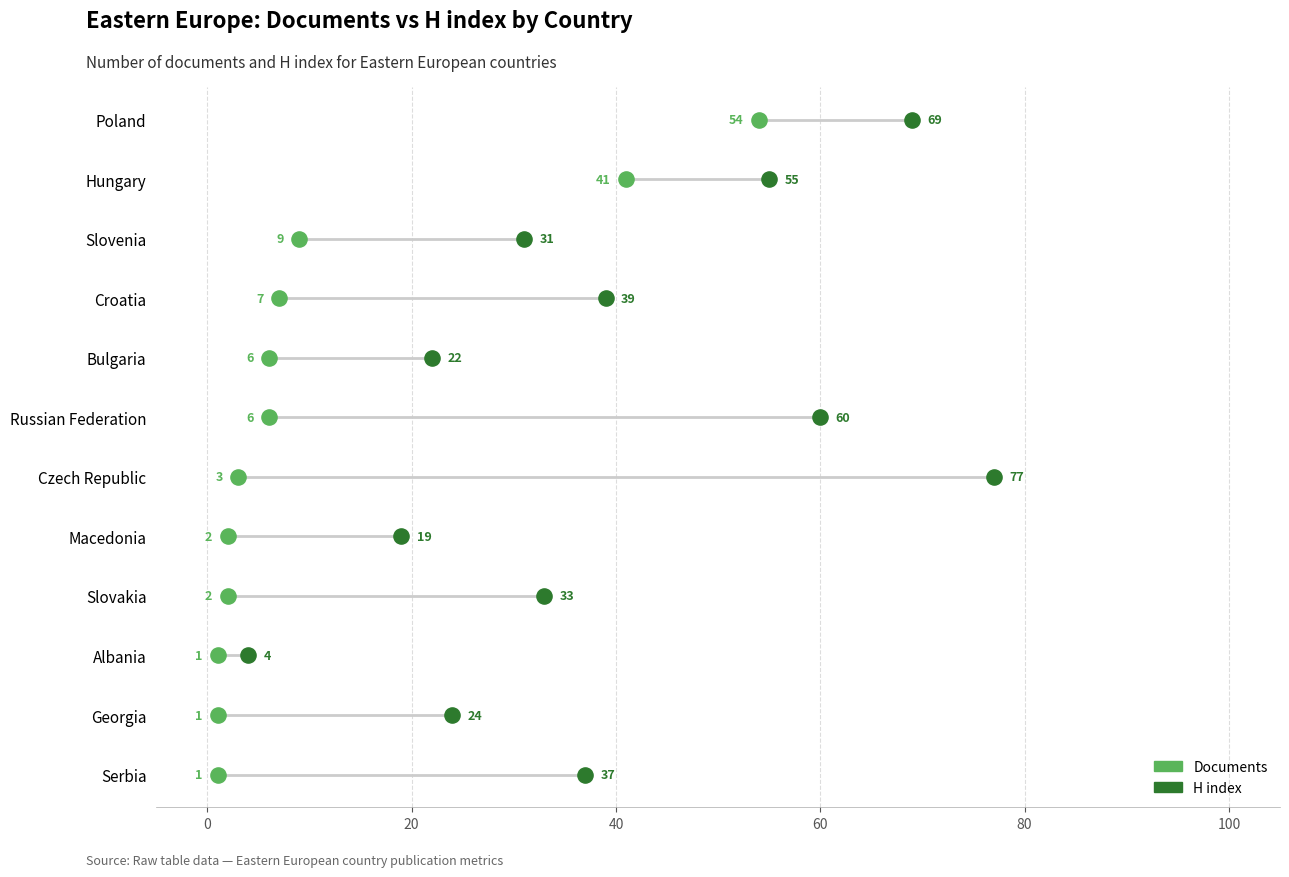

Which series contains the lowest Y value?

Documents